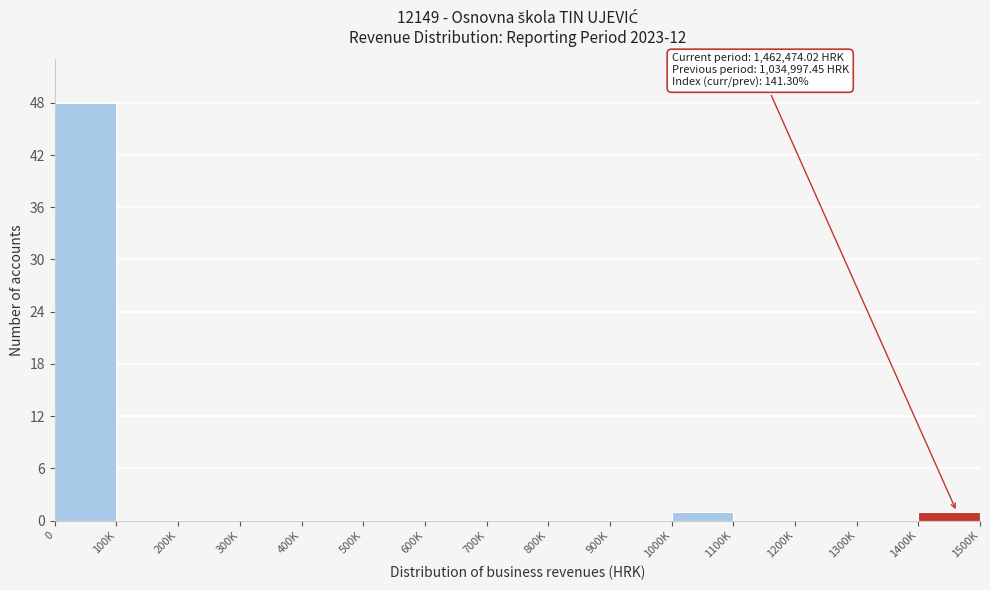

What is the maximum value shown in the chart?

48